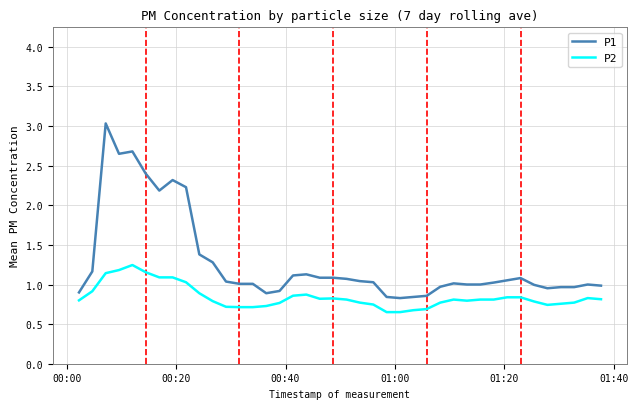

What is the greatest value displayed?

3.0